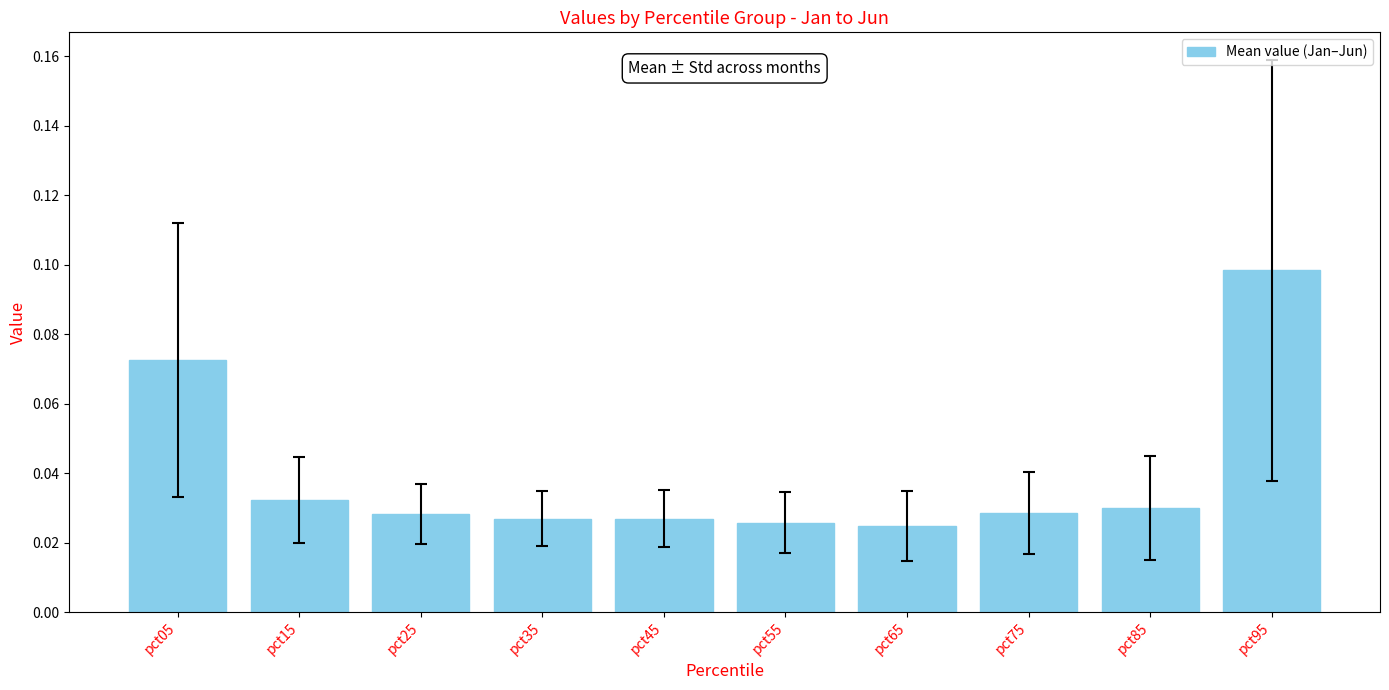

How many distinct data groups are displayed?

1